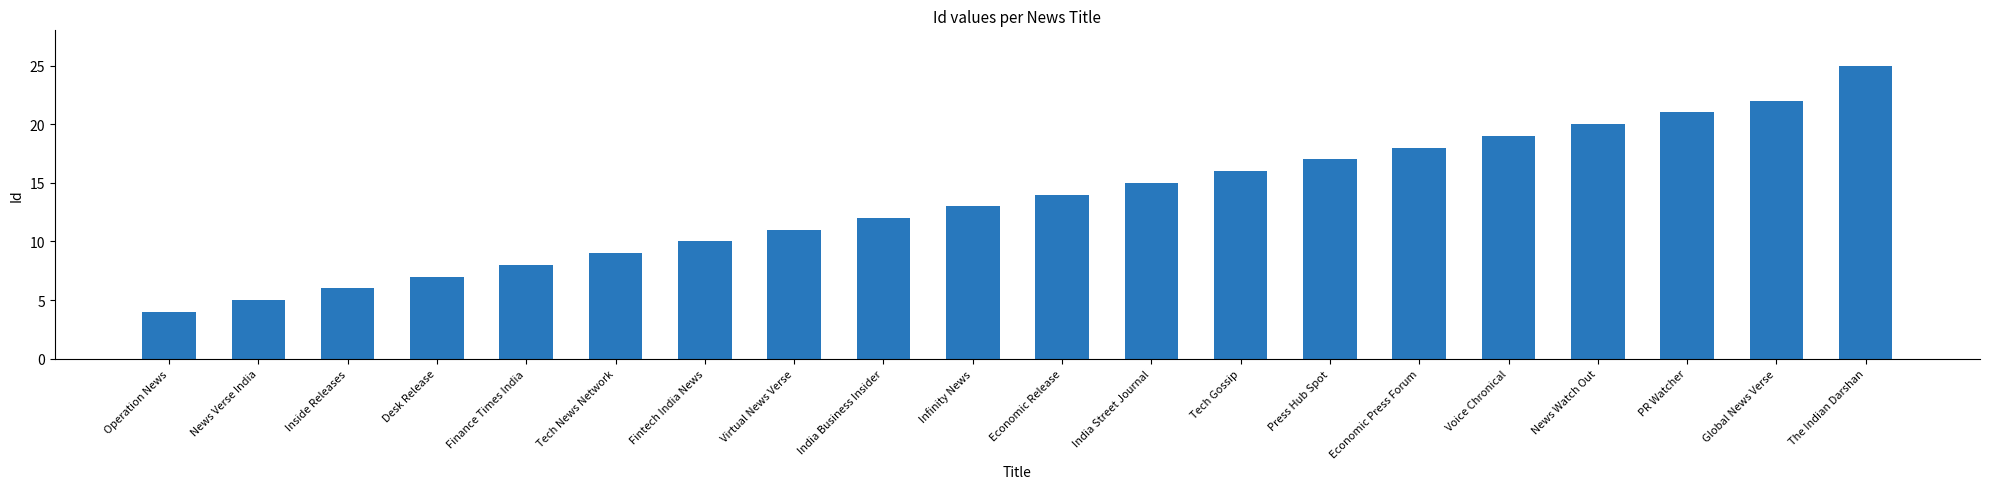

Between Voice Chronical and Global News Verse, which is larger?

Global News Verse